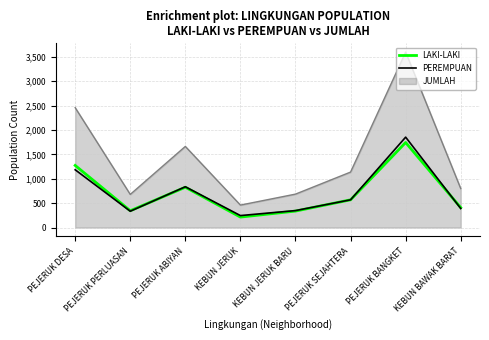

What is the spread (max minus min) of values at KEBUN BAWAK BARAT?

409